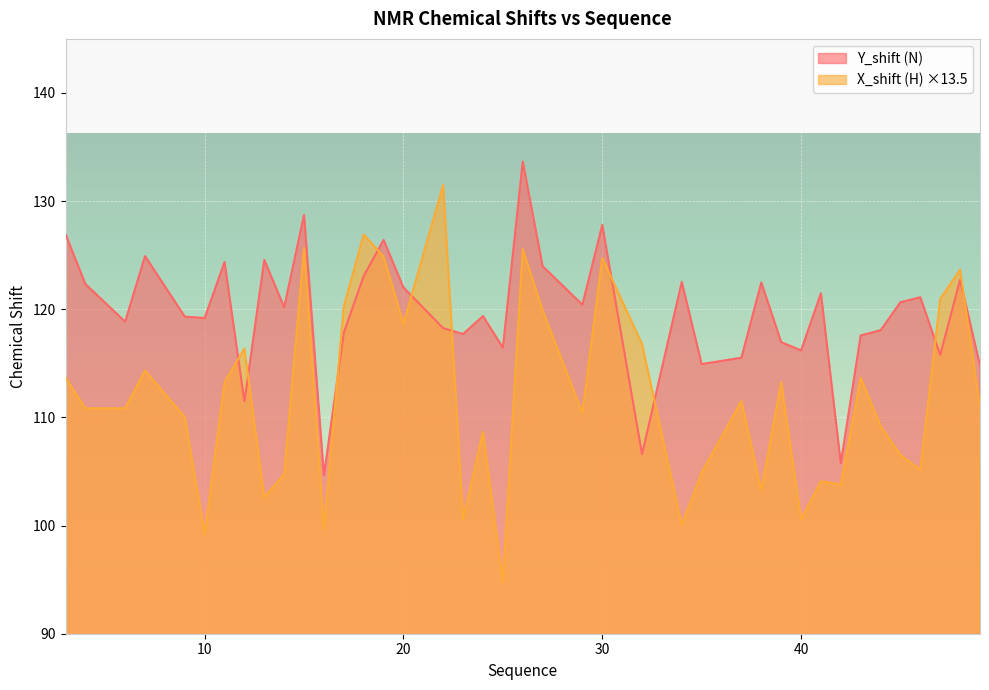

Which category has the lowest value in the X_shift series?

25